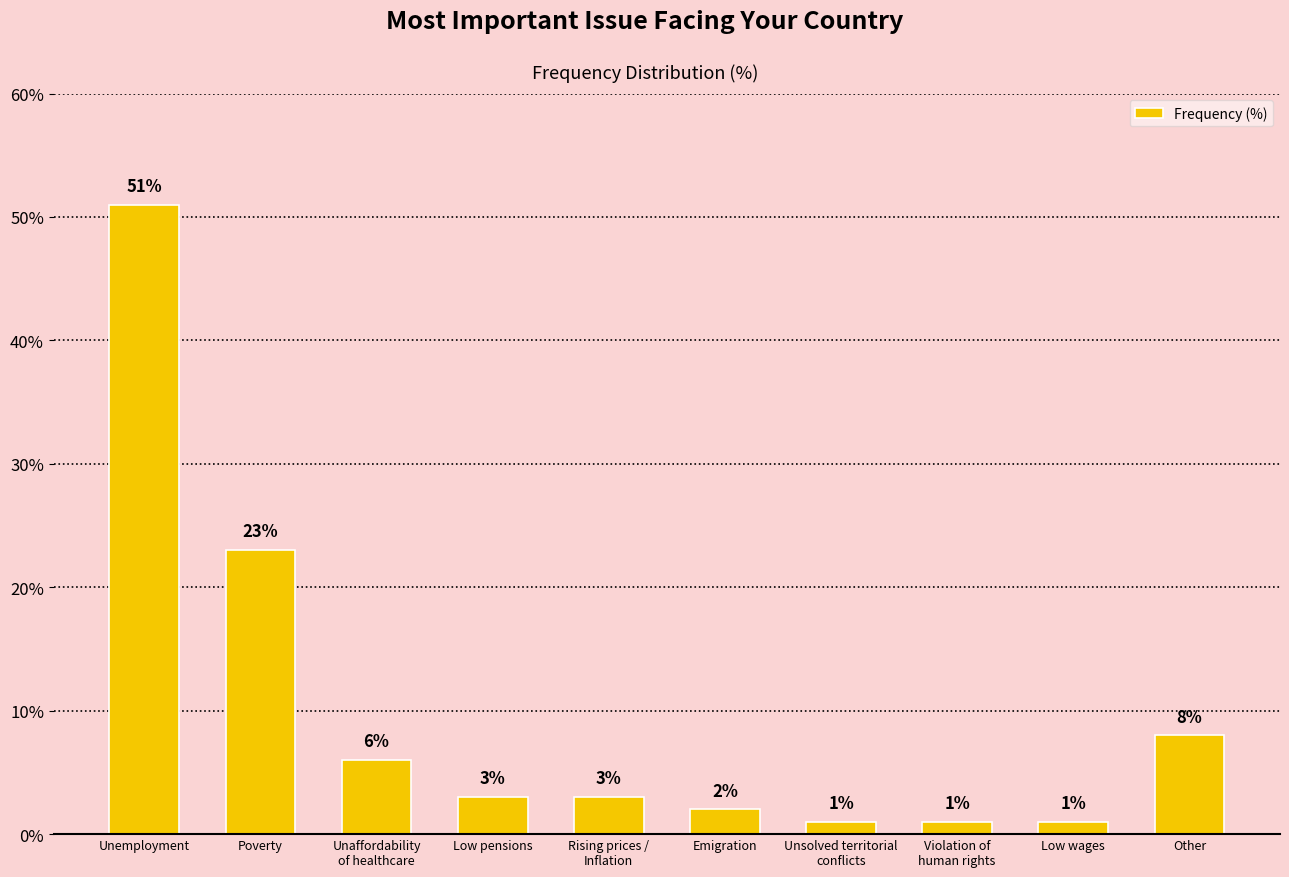

What is the label of the 7th bar from the right?

Low pensions